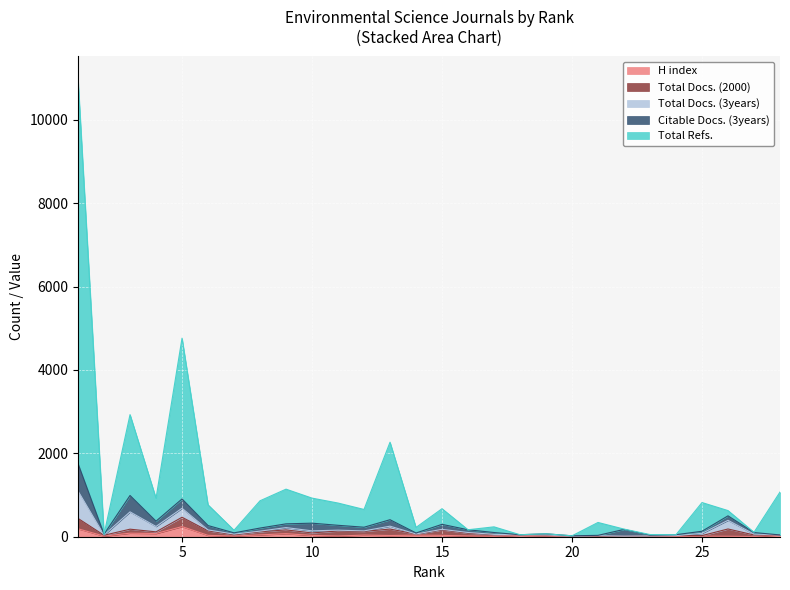

Reading left to right, list all the values displayed in this chart.

H index: 190	15	85	77	243	33	16	44	73	32	17	39	29	38	33	19	10	37	20	2	4	4	1	5	13	11	5	43
Total Docs. (2000): 249	20	96	40	224	107	30	74	91	59	120	88	155	26	129	65	44	9	25	10	9	7	18	22	14	175	37	0
Total Docs. (3years): 659	5	415	129	216	23	17	16	55	50	20	13	69	2	15	18	3	1	1	0	11	3	1	0	54	207	21	0
Citable Docs. (3years): 657	20	393	127	223	105	30	74	90	184	117	88	155	24	120	65	44	1	24	10	9	161	18	22	50	108	37	0
Total Refs.: 9217	0	1940	549	3857	497	62	654	832	601	534	426	1859	133	375	0	136	0	0	0	309	8	14	0	689	126	6	1029